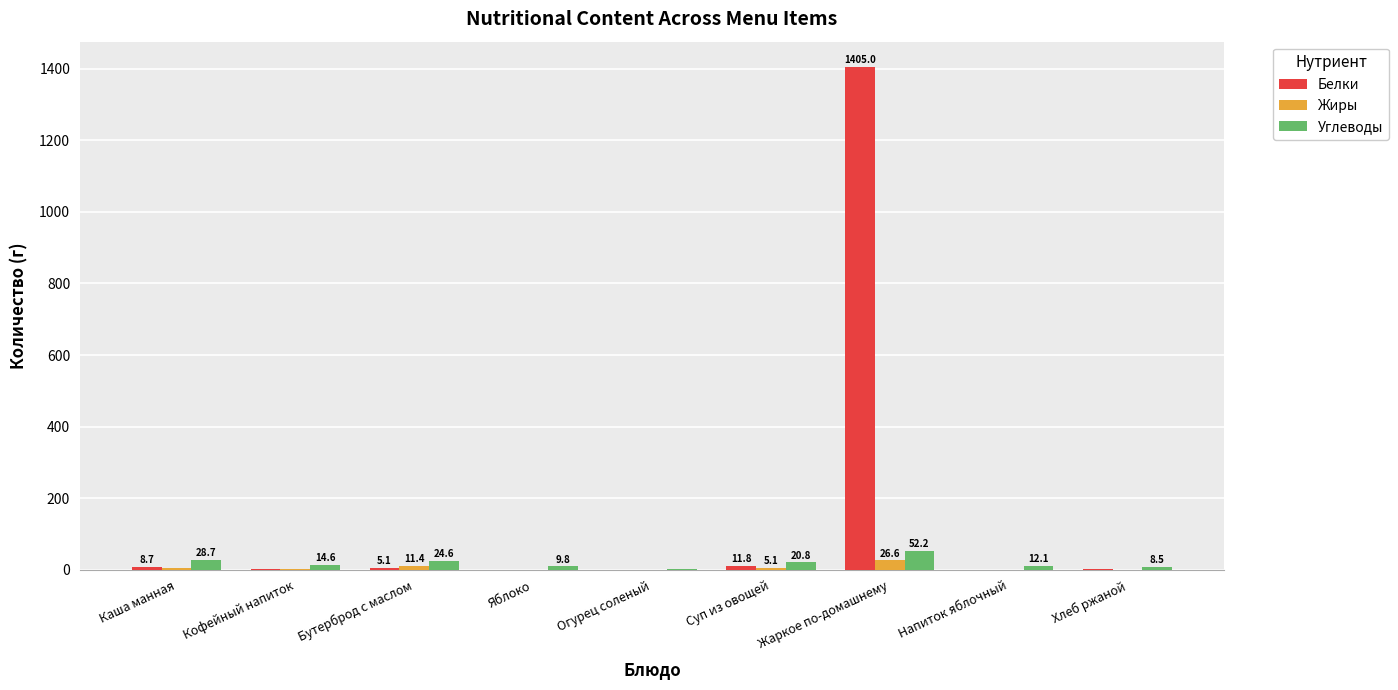

At which label does Углеводы reach its peak?

Жаркое по-домашнему